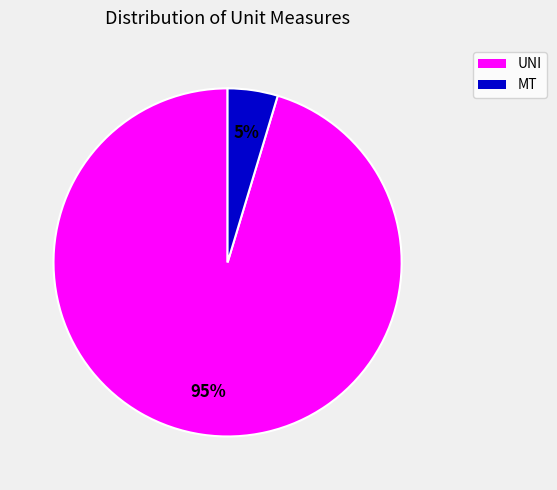

To the nearest percent, what portion does MT represent?

5%